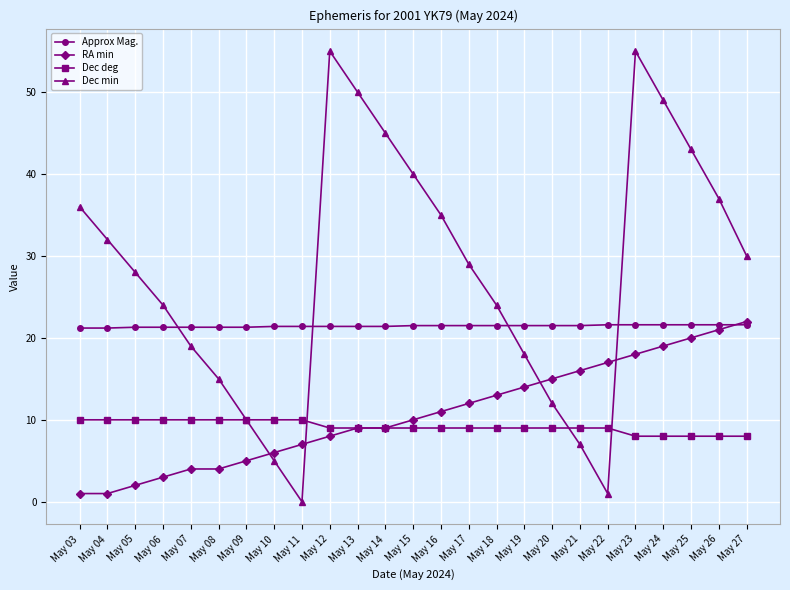

What is the difference between the second highest and minimum values in the Dec min series?

55.0